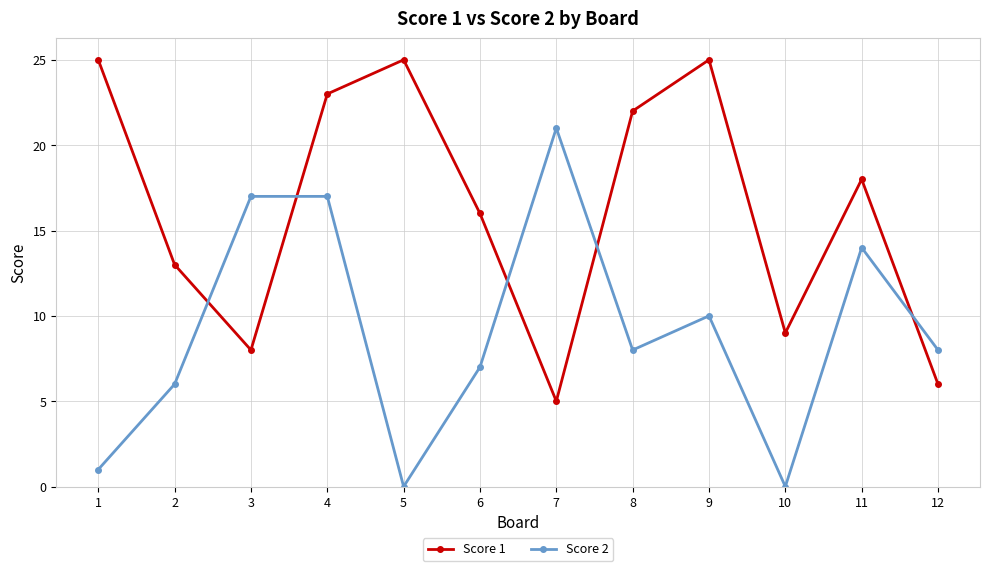

How many lines are shown in the chart?

2